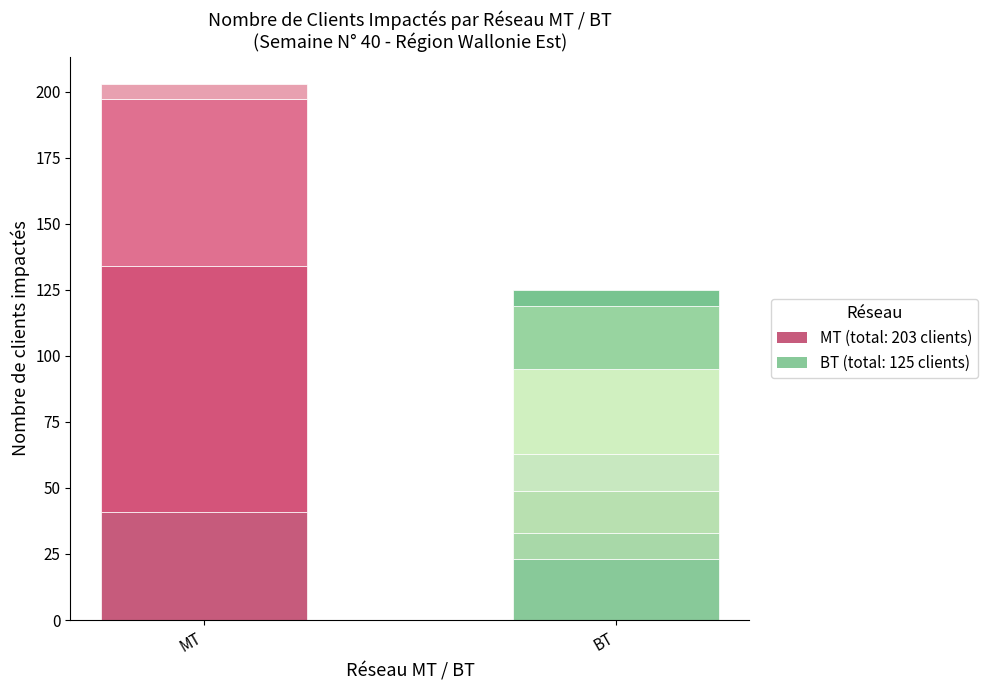

Reading left to right, list all the values displayed in this chart.

MT: 0=41	1=93	2=0	3=63	4=0	5=0	6=0	7=0	8=0	9=6
BT: 0=0	1=0	2=23	3=0	4=10	5=16	6=14	7=32	8=24	9=6